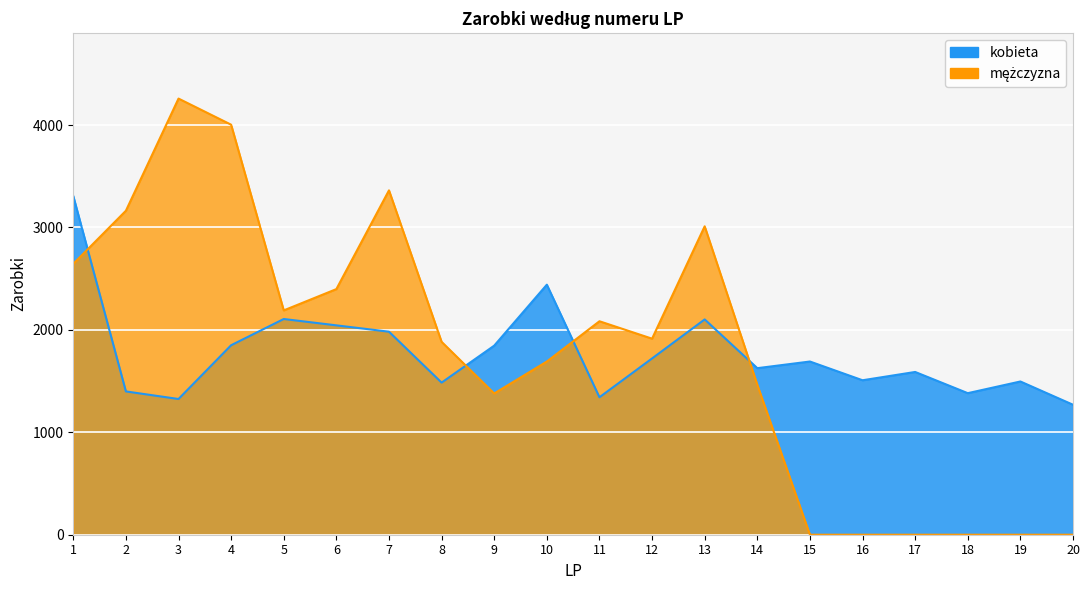

How many categories are shown in the chart?

20